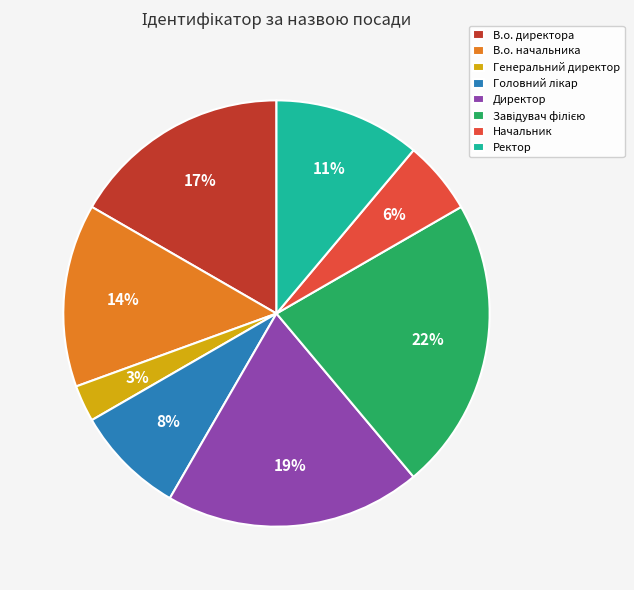

Does Ректор account for over 50% of the chart?

No